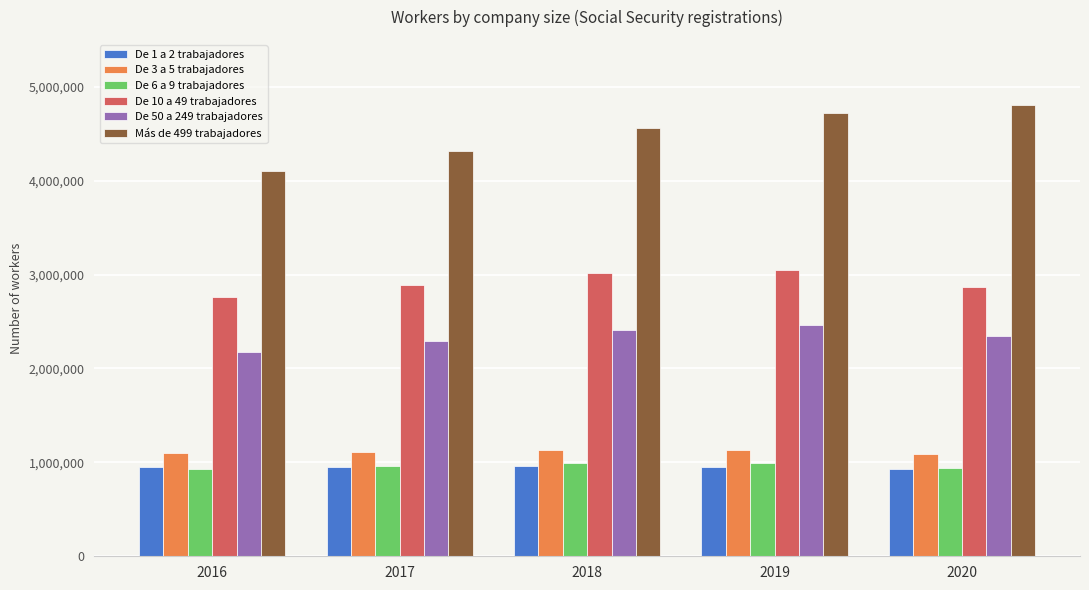

The value of De 10 a 49 trabajadores at 2017 is 2891509. True or false?

True